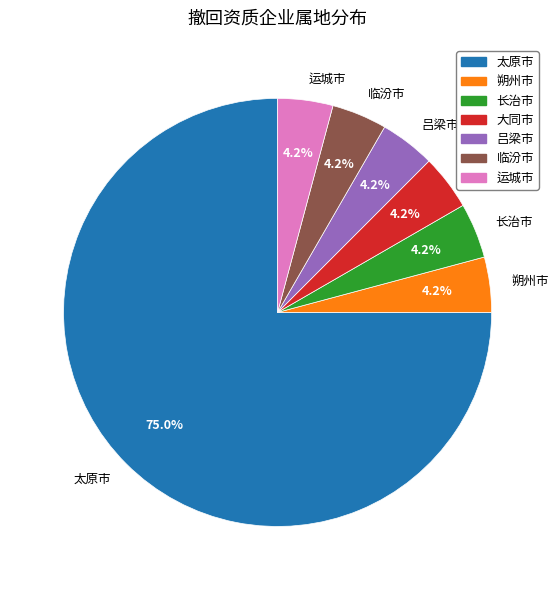

True or false: 大同市 accounts for 4% of the total.

True